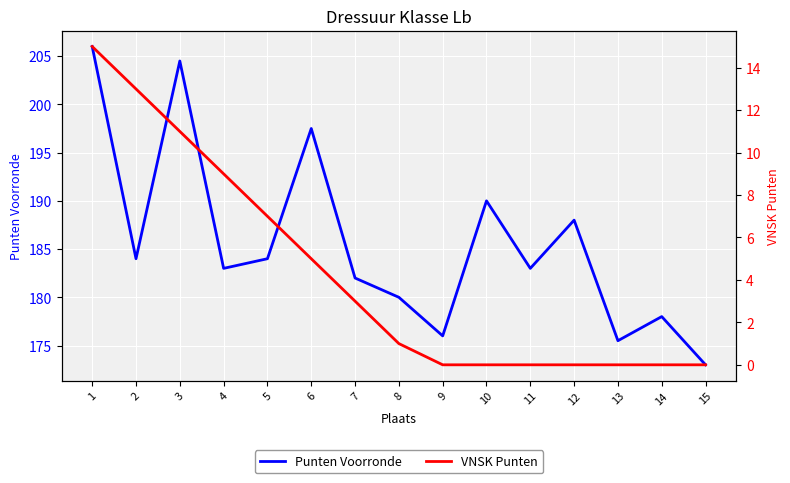

True or false: VNSK Punten and Punten Voorronde cross at least once.

False